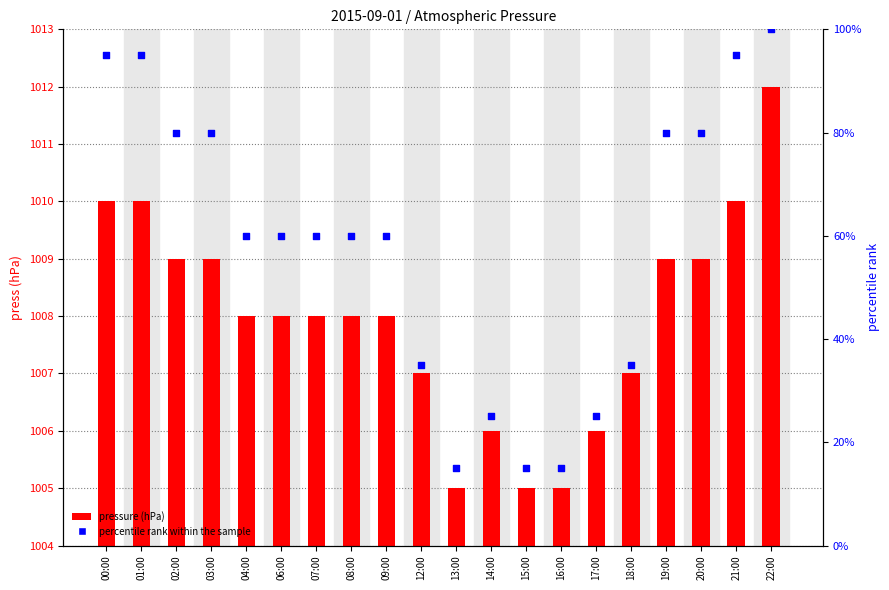

At how many categories does at least one series exceed 10?

20